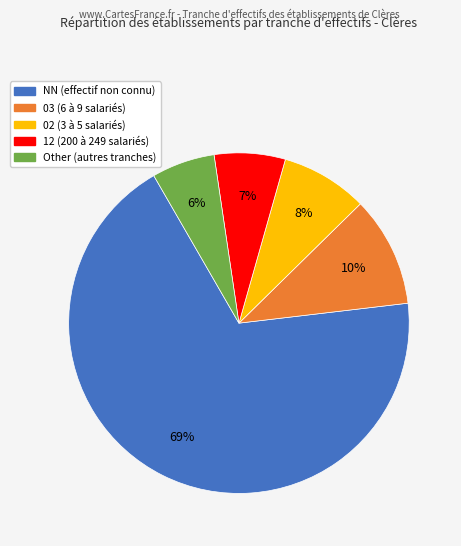

Count the number of slices in the pie.

5